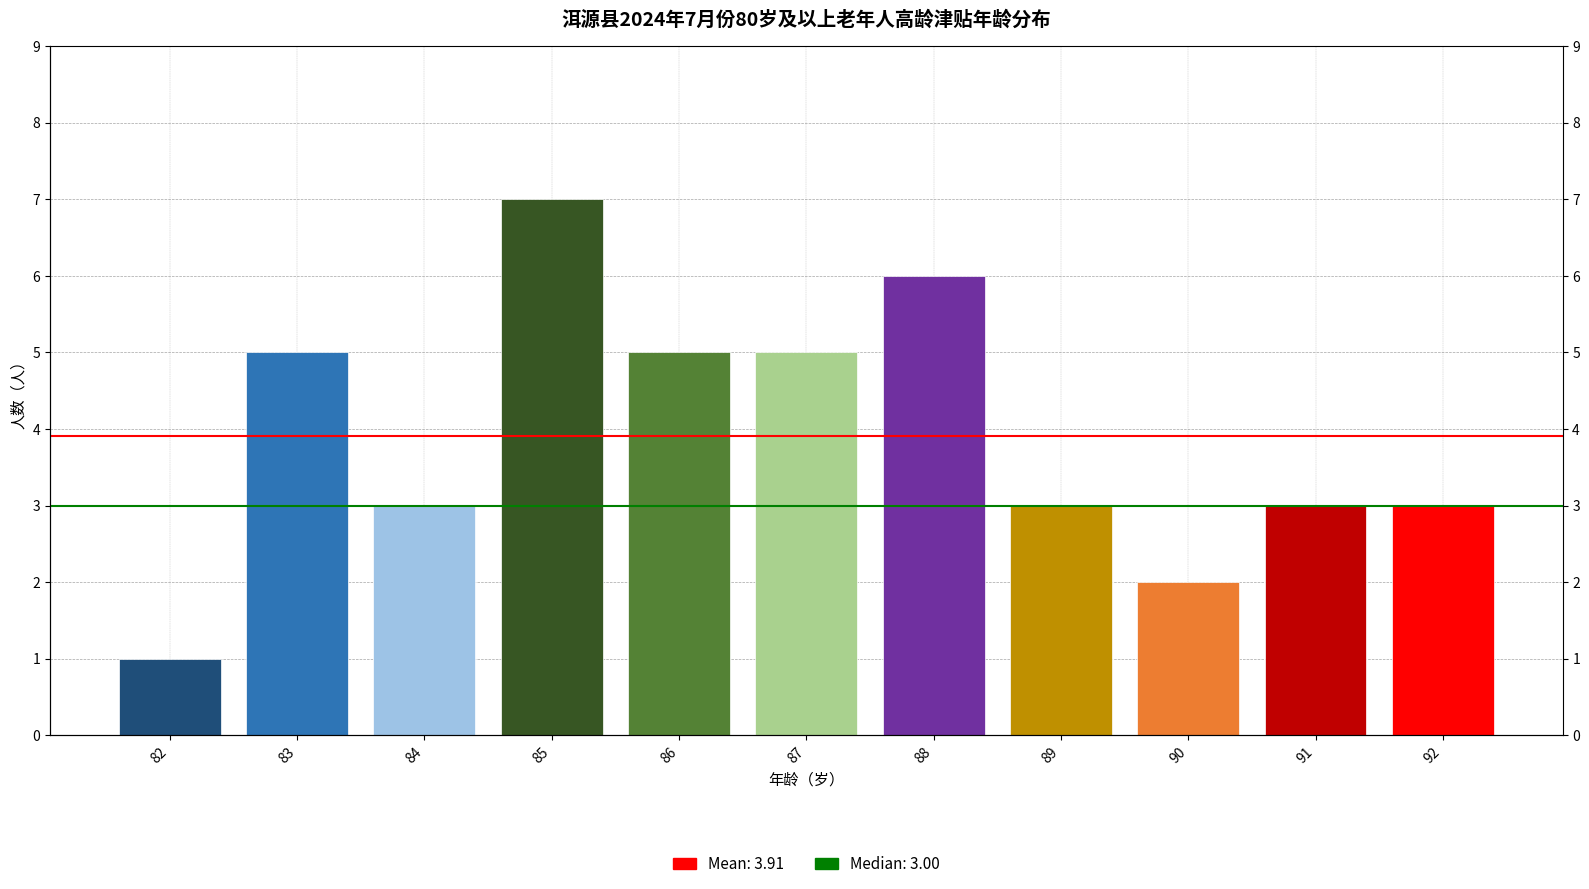

How many bars are there in total?

11